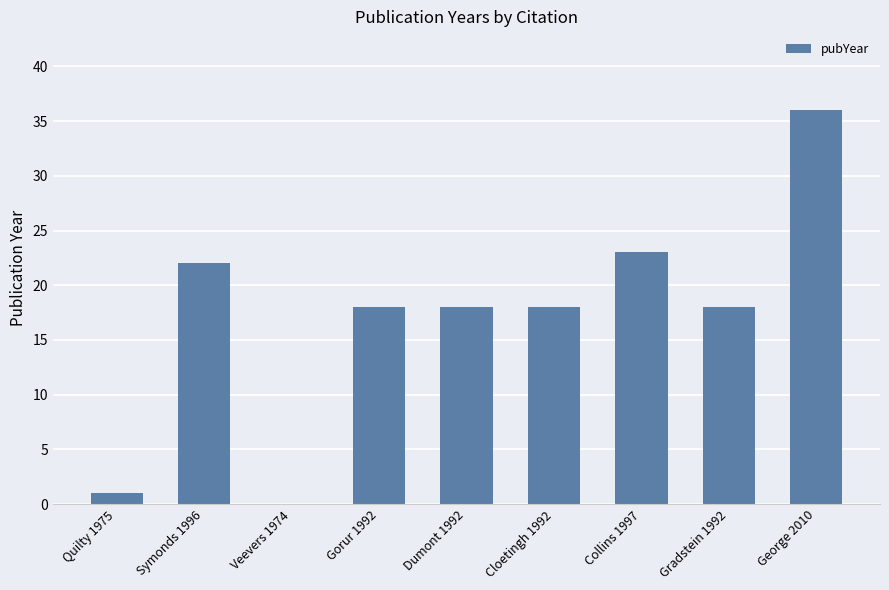

Which has a higher value, George 2010 or Gradstein 1992?

George 2010